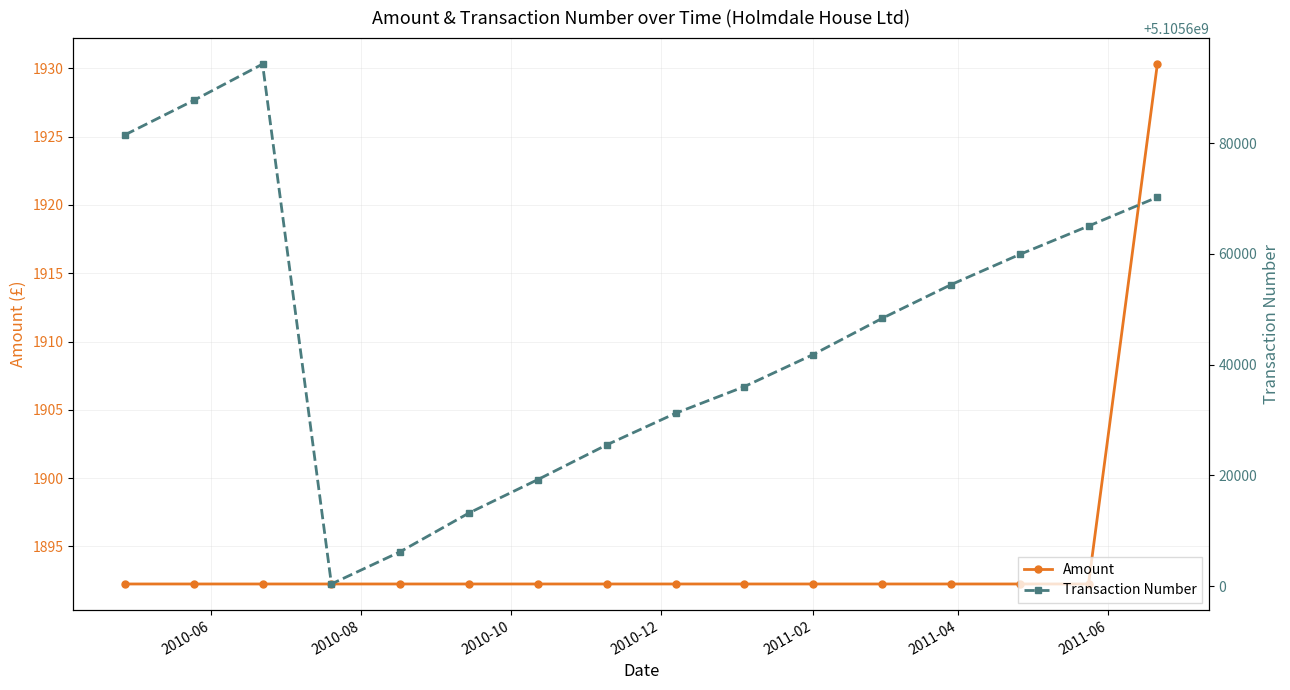

True or false: Amount and Transaction Number cross at least once.

False